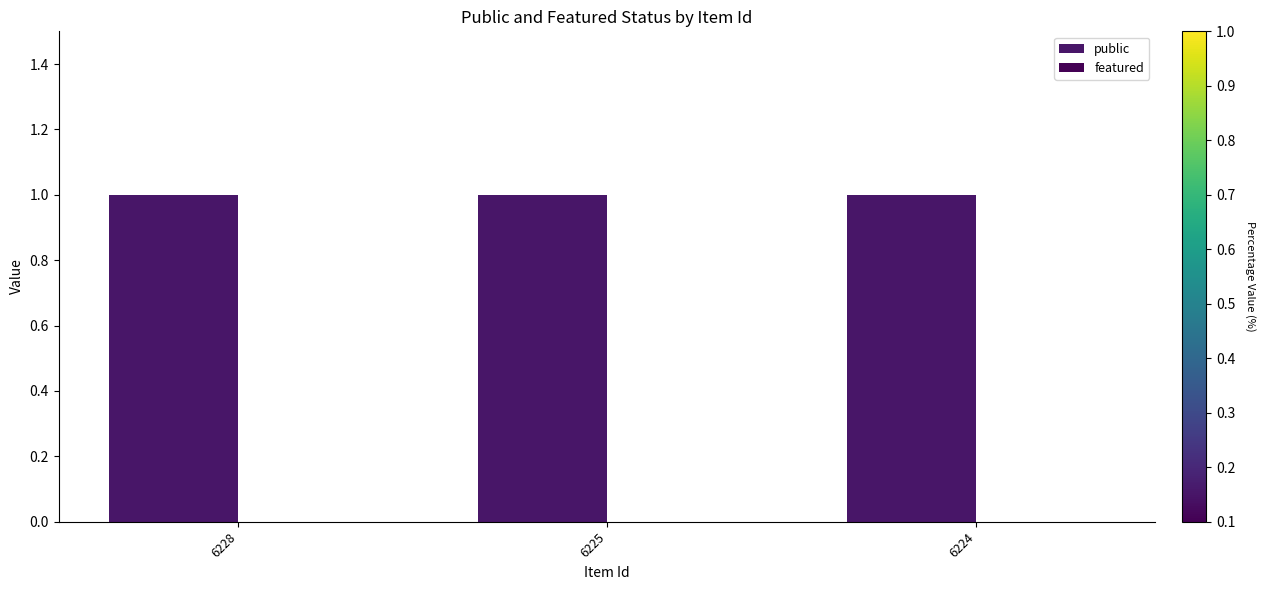

Does the chart contain stacked bars?

No